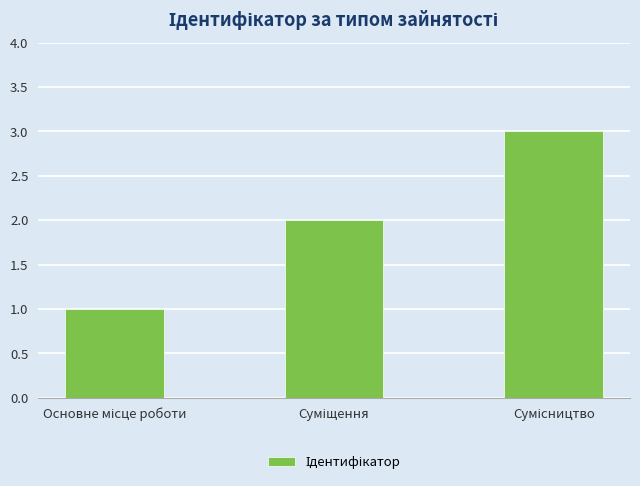

Are the bars grouped side by side (vs. stacked)?

No